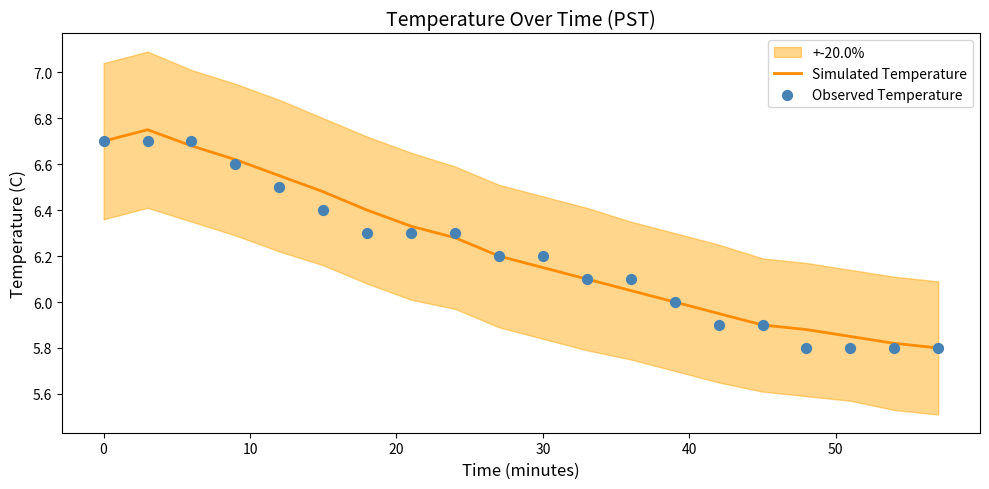

Which series contains the highest Y value?

Simulated Temperature